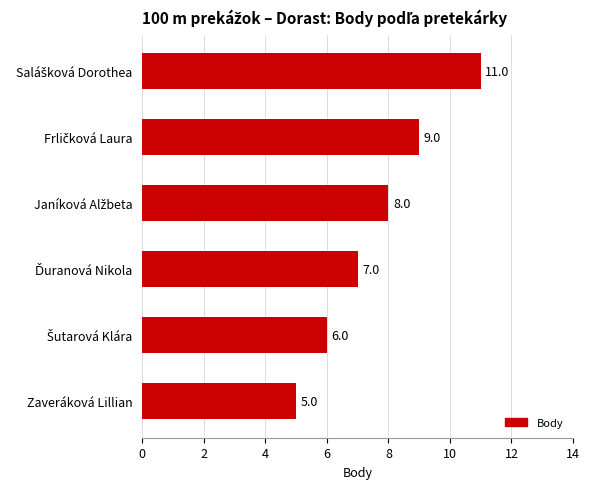

How many values are below 8?

3